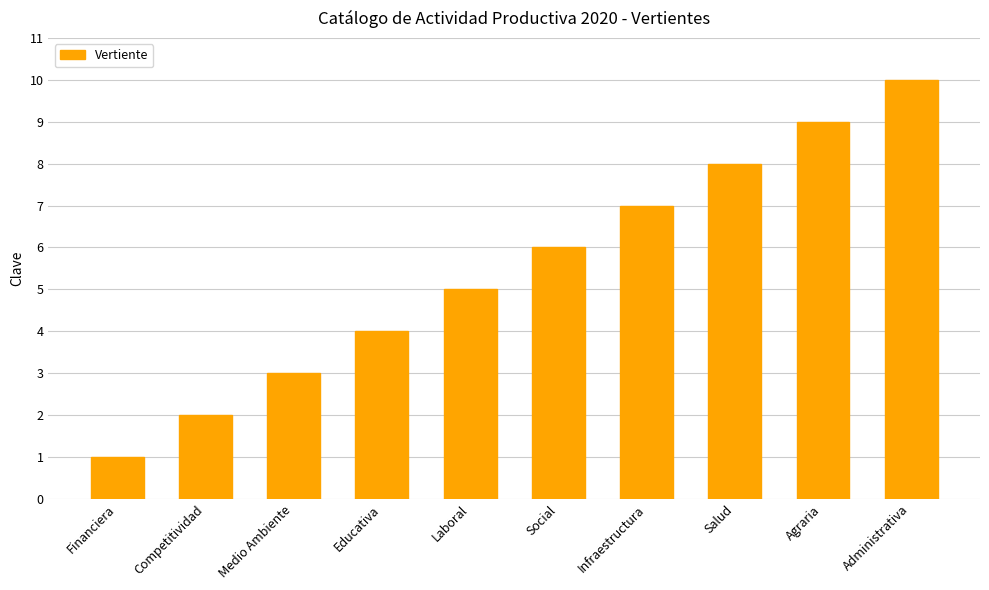

Which label corresponds to the smallest value in the chart?

Financiera